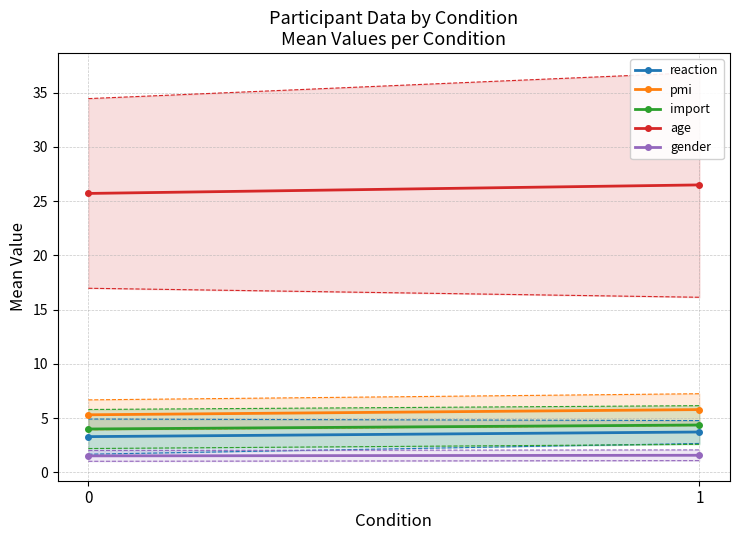

Which series has the widest spread of values?

age